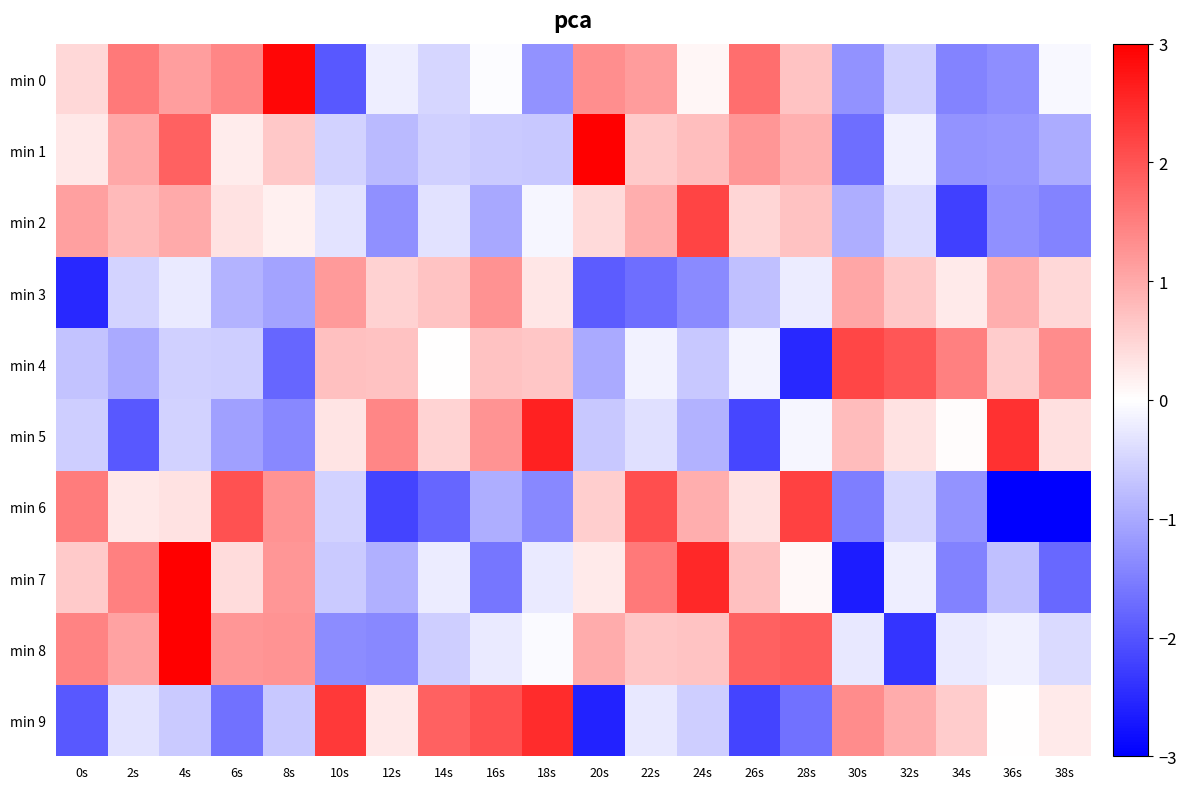

Reading left to right, what are all the values shown in this chart?

min 0: 0s=0.5	2s=1.6	4s=1.1	6s=1.4	8s=2.9	10s=-2.0	12s=-0.2	14s=-0.5	16s=-0.0	18s=-1.3	20s=1.3	22s=1.2	24s=0.1	26s=1.7	28s=0.7	30s=-1.3	32s=-0.6	34s=-1.4	36s=-1.3	38s=-0.1
min 1: 0s=0.3	2s=1.0	4s=1.8	6s=0.2	8s=0.6	10s=-0.5	12s=-0.8	14s=-0.5	16s=-0.6	18s=-0.6	20s=3.0	22s=0.6	24s=0.8	26s=1.2	28s=0.9	30s=-1.7	32s=-0.2	34s=-1.3	36s=-1.2	38s=-1.0
min 2: 0s=1.1	2s=0.8	4s=1.0	6s=0.3	8s=0.2	10s=-0.3	12s=-1.3	14s=-0.3	16s=-1.0	18s=-0.1	20s=0.4	22s=0.9	24s=2.2	26s=0.5	28s=0.7	30s=-1.0	32s=-0.4	34s=-2.2	36s=-1.3	38s=-1.5
min 3: 0s=-2.5	2s=-0.5	4s=-0.2	6s=-0.9	8s=-1.1	10s=1.2	12s=0.5	14s=0.7	16s=1.3	18s=0.3	20s=-1.9	22s=-1.7	24s=-1.4	26s=-0.7	28s=-0.2	30s=1.0	32s=0.6	34s=0.2	36s=0.9	38s=0.5
min 4: 0s=-0.7	2s=-1.0	4s=-0.5	6s=-0.6	8s=-1.8	10s=0.7	12s=0.7	14s=0.0	16s=0.7	18s=0.7	20s=-1.0	22s=-0.1	24s=-0.6	26s=-0.1	28s=-2.5	30s=2.2	32s=2.0	34s=1.5	36s=0.6	38s=1.4
min 5: 0s=-0.6	2s=-1.9	4s=-0.5	6s=-1.1	8s=-1.4	10s=0.3	12s=1.4	14s=0.5	16s=1.3	18s=2.6	20s=-0.7	22s=-0.4	24s=-0.9	26s=-2.2	28s=-0.1	30s=0.8	32s=0.3	34s=0.0	36s=2.4	38s=0.4
min 6: 0s=1.5	2s=0.3	4s=0.3	6s=2.0	8s=1.3	10s=-0.5	12s=-2.2	14s=-1.8	16s=-1.0	18s=-1.4	20s=0.6	22s=2.1	24s=1.0	26s=0.3	28s=2.2	30s=-1.5	32s=-0.5	34s=-1.3	36s=-3.0	38s=-3.0
min 7: 0s=0.6	2s=1.5	4s=3.0	6s=0.4	8s=1.2	10s=-0.6	12s=-0.9	14s=-0.2	16s=-1.6	18s=-0.2	20s=0.2	22s=1.6	24s=2.5	26s=0.7	28s=0.1	30s=-2.7	32s=-0.2	34s=-1.5	36s=-0.7	38s=-1.8
min 8: 0s=1.4	2s=1.1	4s=3.0	6s=1.2	8s=1.3	10s=-1.4	12s=-1.4	14s=-0.6	16s=-0.2	18s=-0.1	20s=1.0	22s=0.7	24s=0.7	26s=1.8	28s=1.9	30s=-0.3	32s=-2.4	34s=-0.2	36s=-0.2	38s=-0.4
min 9: 0s=-2.0	2s=-0.3	4s=-0.6	6s=-1.7	8s=-0.6	10s=2.3	12s=0.3	14s=1.8	16s=2.1	18s=2.5	20s=-2.6	22s=-0.3	24s=-0.6	26s=-2.2	28s=-1.7	30s=1.3	32s=1.0	34s=0.6	36s=0.0	38s=0.2